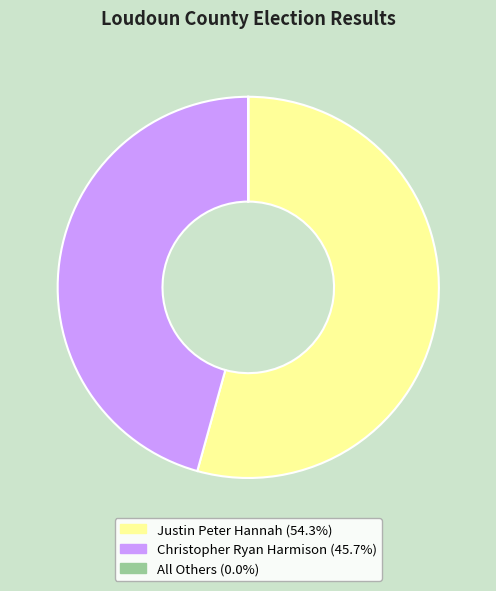

Do Justin Peter Hannah and Christopher Ryan Harmison together represent more than half of the pie?

Yes